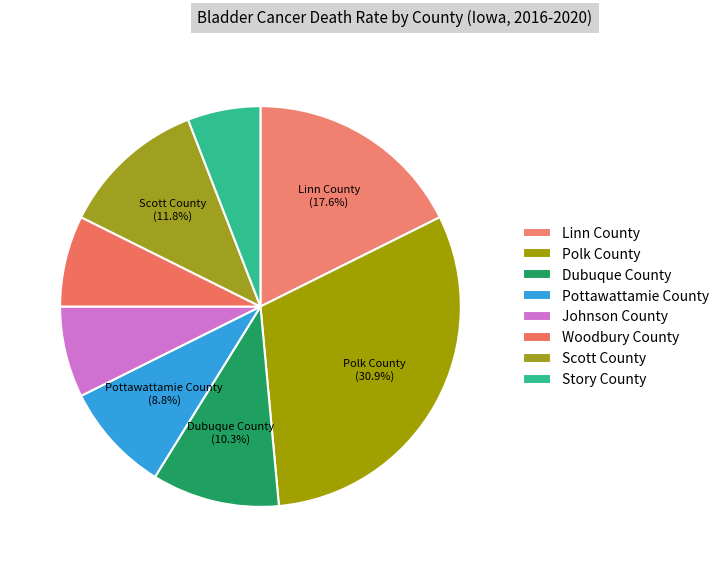

How many segments does this pie chart have?

8